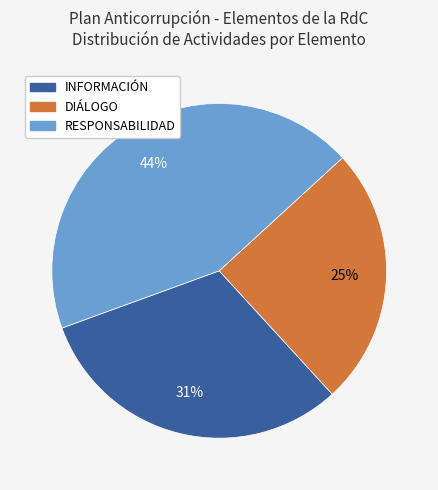

Between RESPONSABILIDAD and INFORMACIÓN, which is larger?

RESPONSABILIDAD